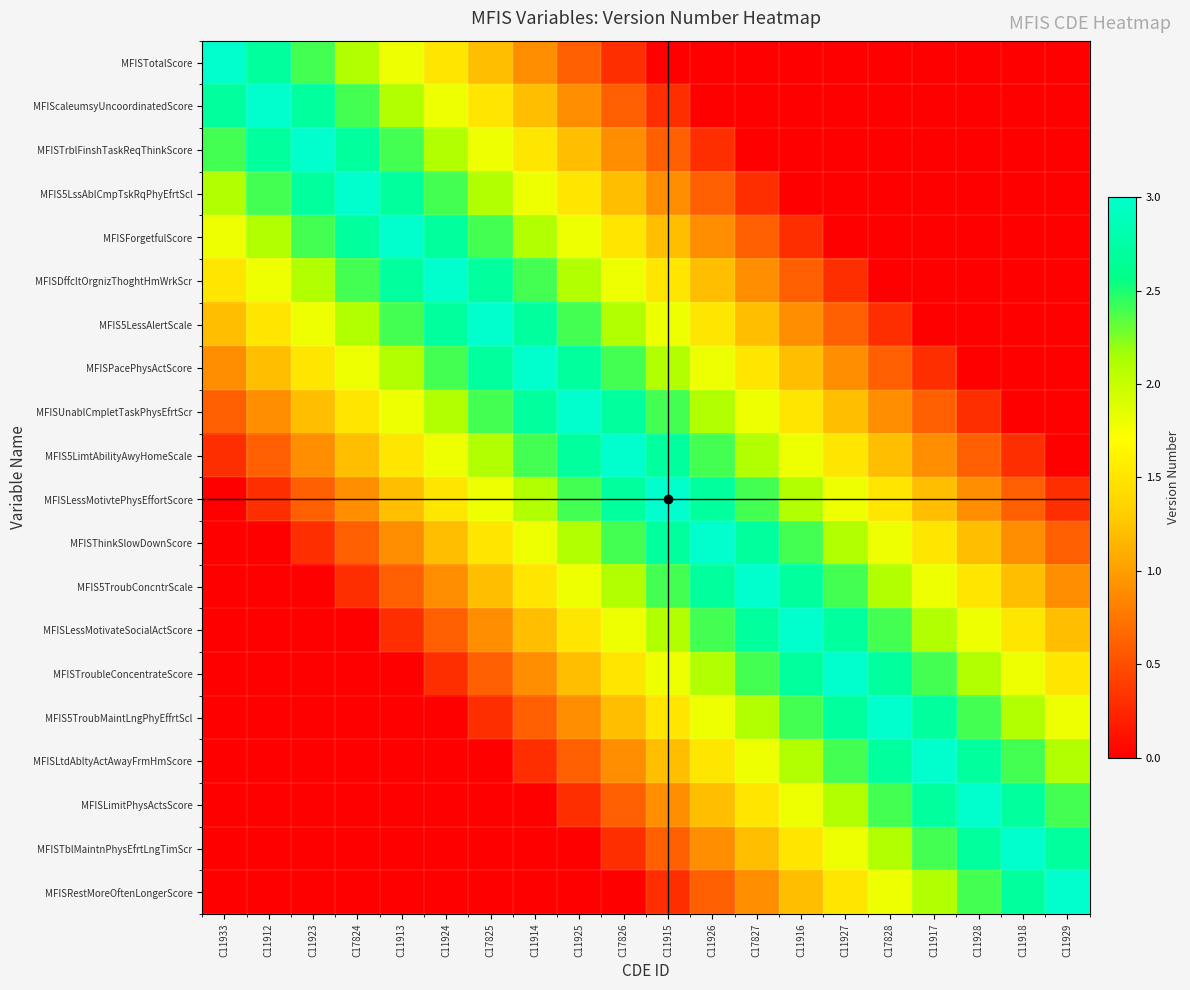

What is the total value across all series at C11927?

27.0